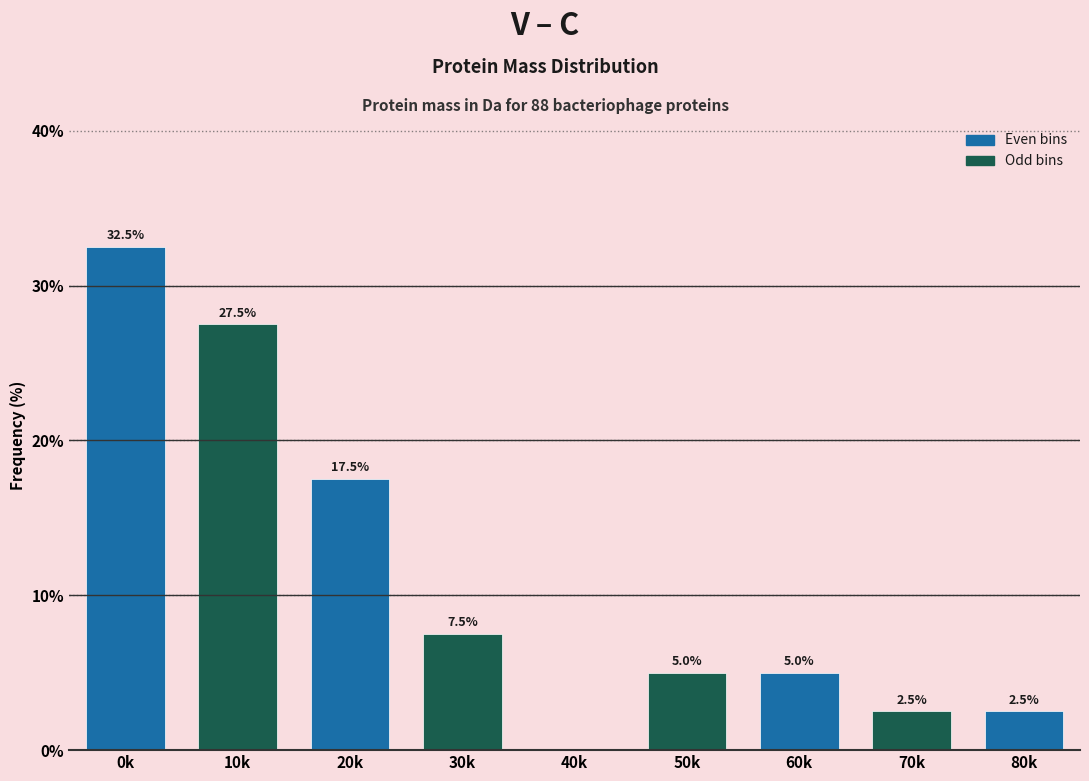

Reading left to right, what are all the values shown in this chart?

0k=32.5	10k=27.5	20k=17.5	30k=7.5	40k=0.0	50k=5.0	60k=5.0	70k=2.5	80k=2.5